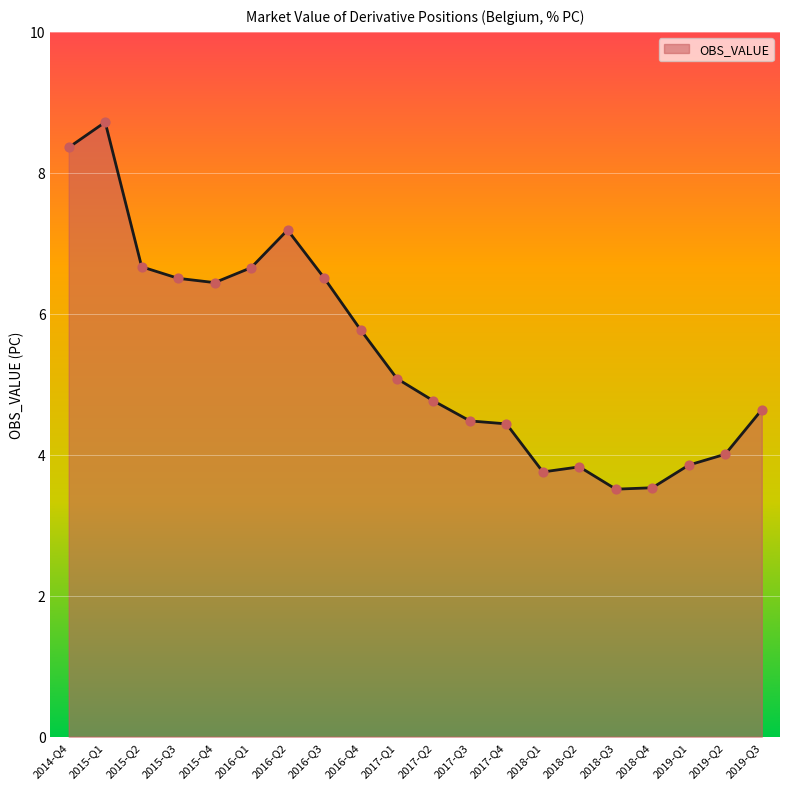

What is the change in value from 2016-Q3 to 2018-Q4?

-3.0